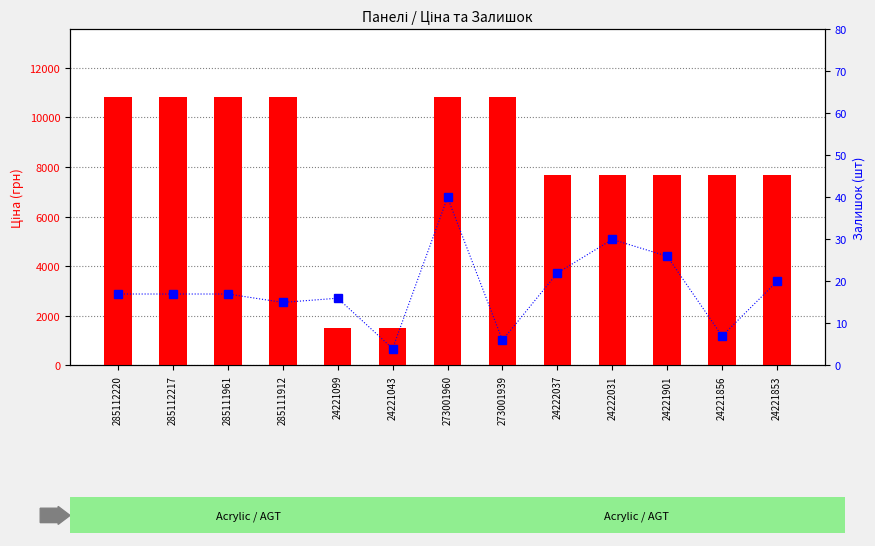

How many values in the Ціна (грн) series exceed 7687?

11